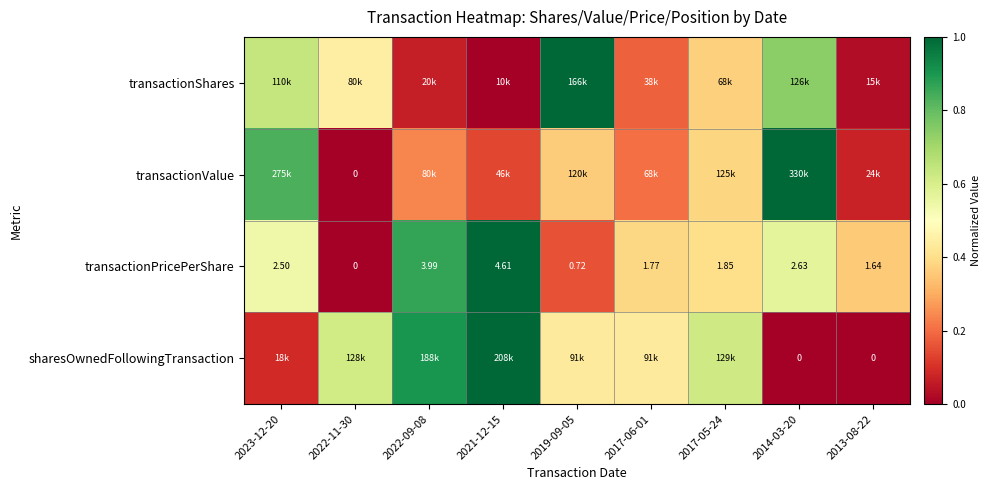

What is the difference between the maximum and minimum values in the sharesOwnedFollowingTransaction series?

1.0